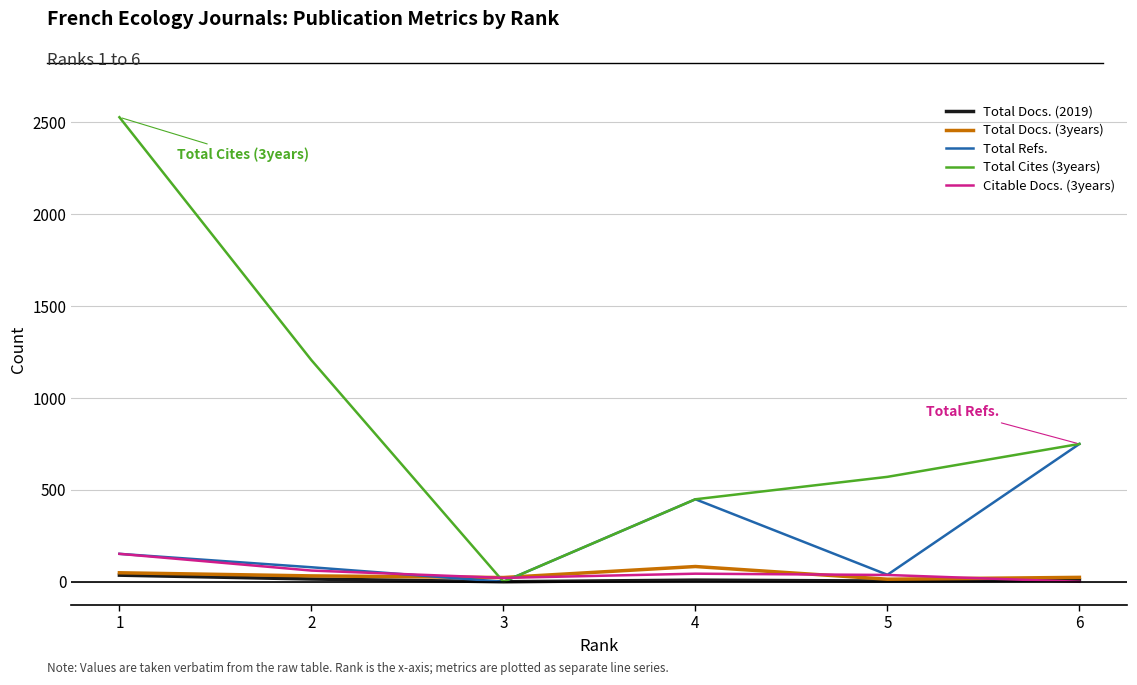

Which series has the largest range (max minus min)?

Total Cites (3years)